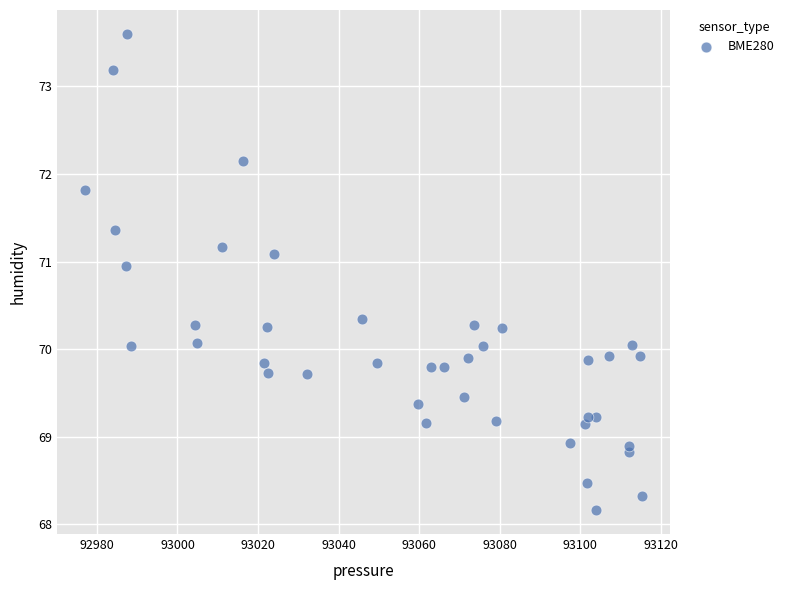

What is the range of X values (max minus min)?

138.2